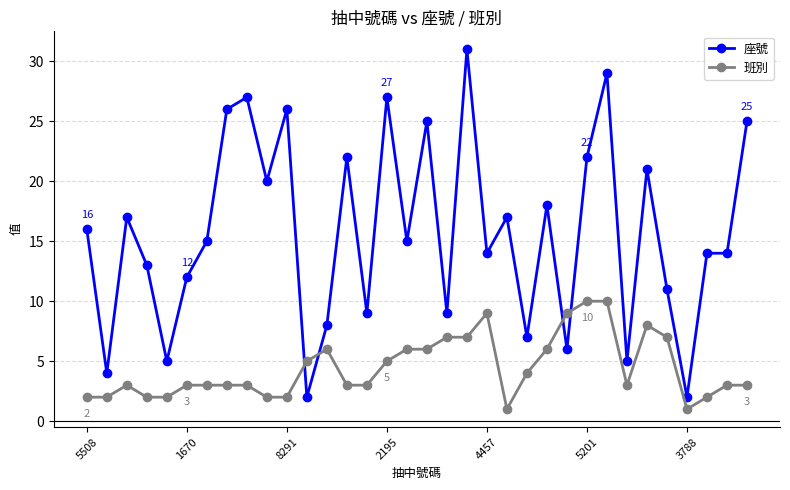

Reading left to right, what are all the values shown in this chart?

座號: 16	4	17	13	5	12	15	26	27	20	26	2	8	22	9	27	15	25	9	31	14	17	7	18	6	22	29	5	21	11	2	14	14	25
班別: 2	2	3	2	2	3	3	3	3	2	2	5	6	3	3	5	6	6	7	7	9	1	4	6	9	10	10	3	8	7	1	2	3	3